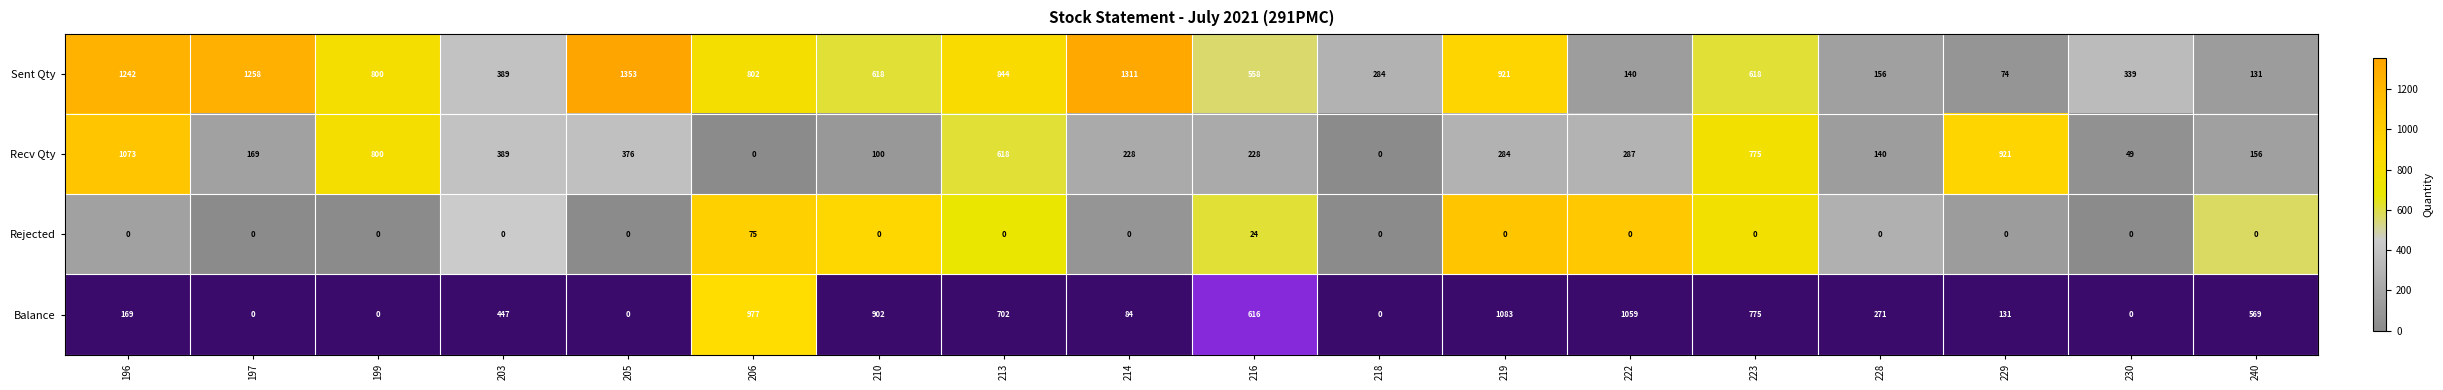

Which series has the largest total across all categories?

Sent Qty